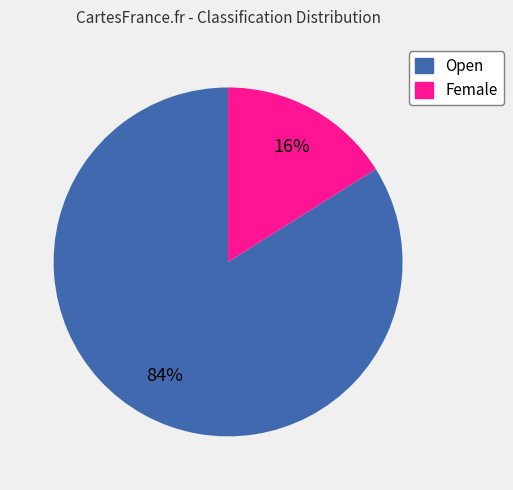

To the nearest percent, what percentage of the pie is Open?

84%